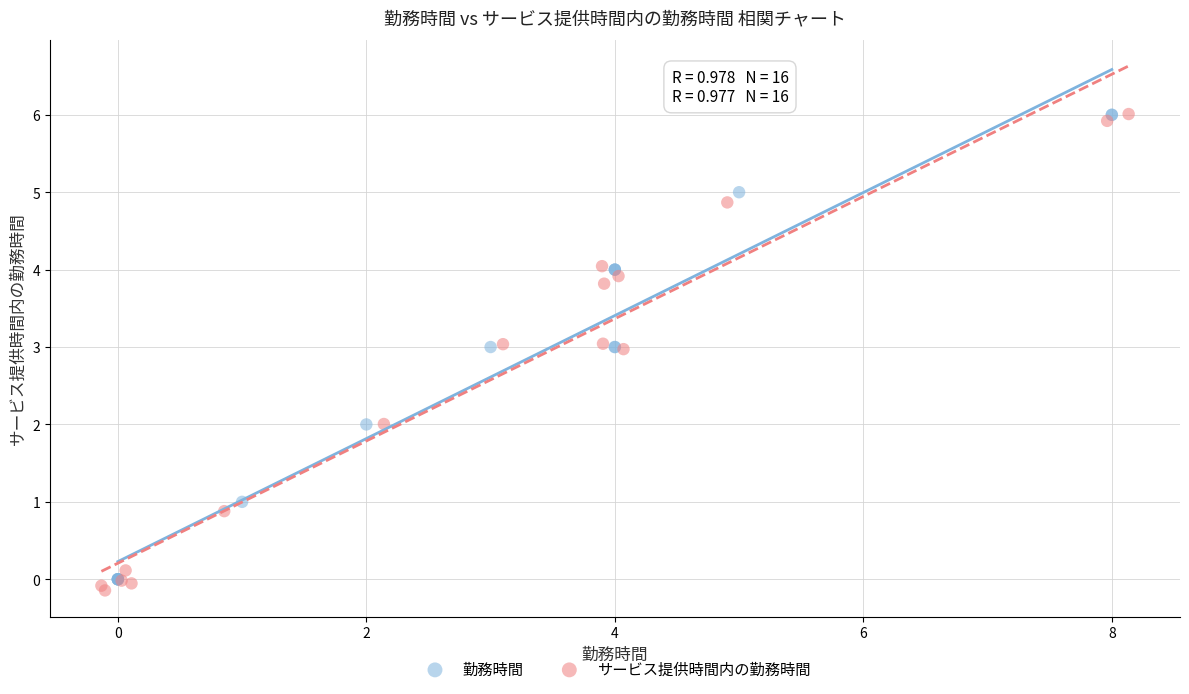

Which series has the largest Y range (max minus min)?

サービス提供時間内の勤務時間